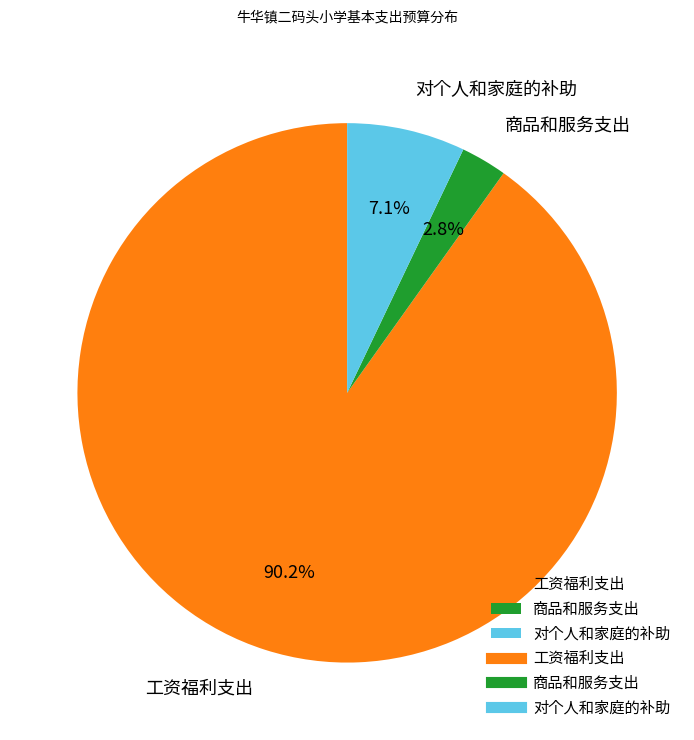

Count the number of slices in the pie.

3